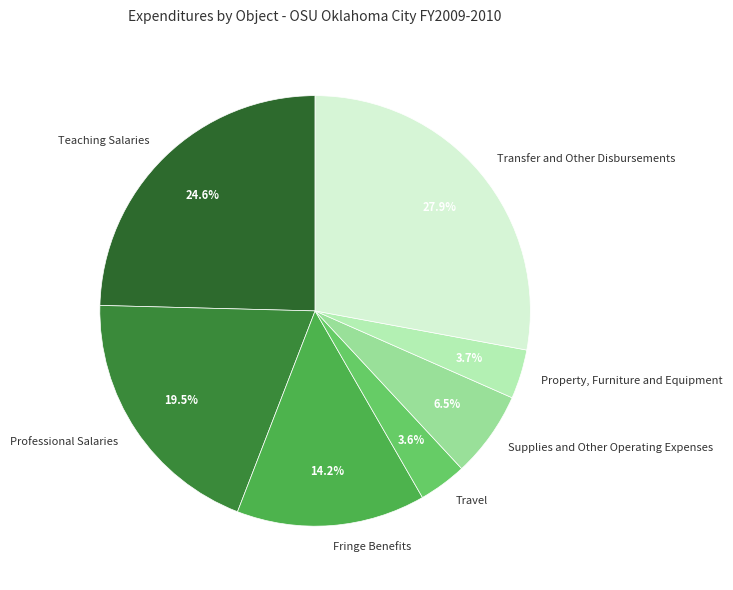

Rank the categories by value from highest to lowest.

Transfer and Other Disbursements, Teaching Salaries, Professional Salaries, Fringe Benefits, Supplies and Other Operating Expenses, Property, Furniture and Equipment, Travel